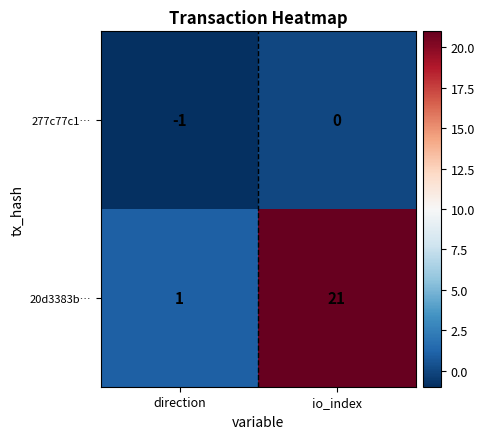

At which category is the sum across all series the highest?

io_index